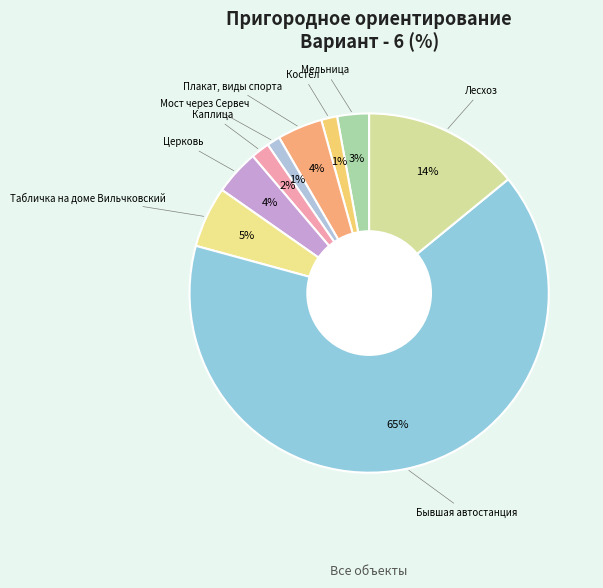

How many segments does this pie chart have?

9